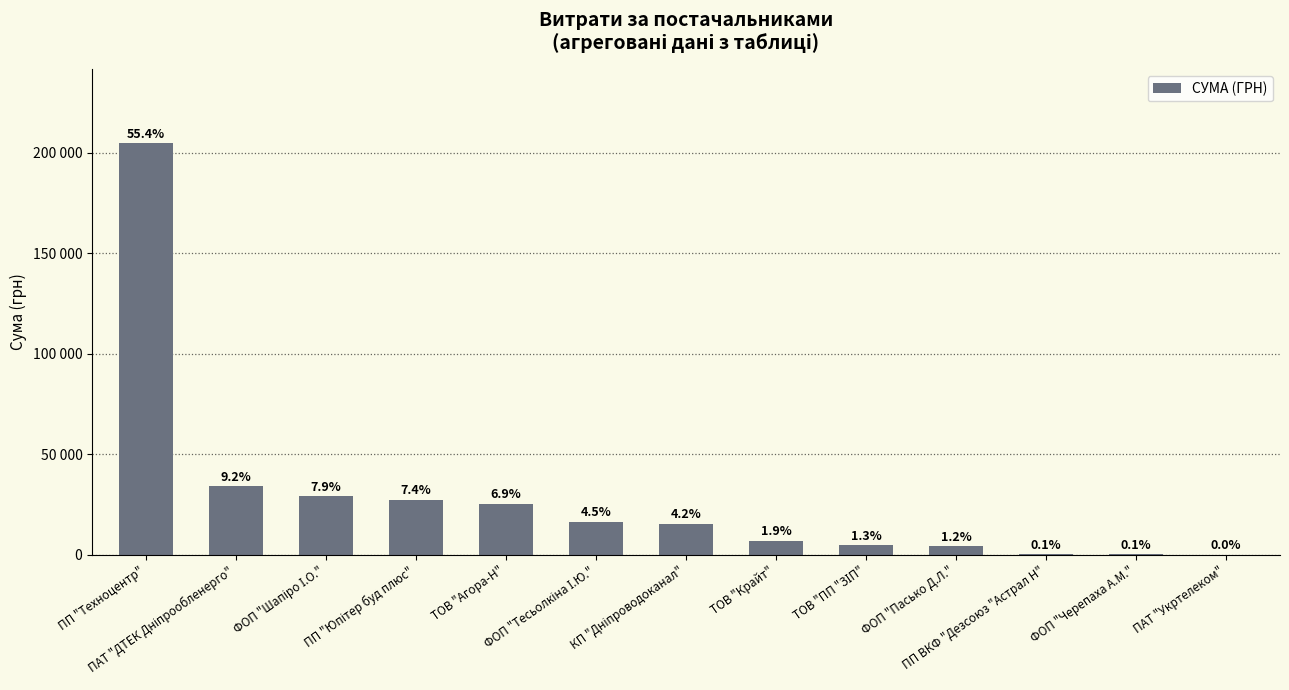

What is the difference between the maximum and minimum values?

204787.6